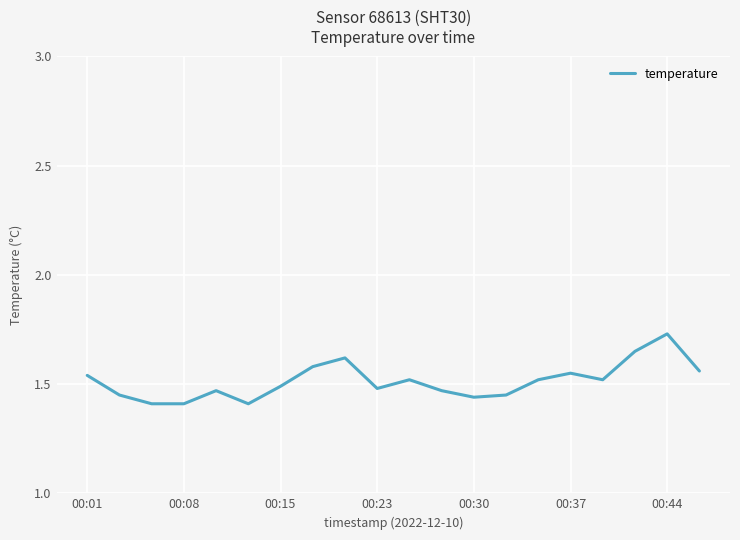

What is the difference between the maximum and minimum values?

0.3